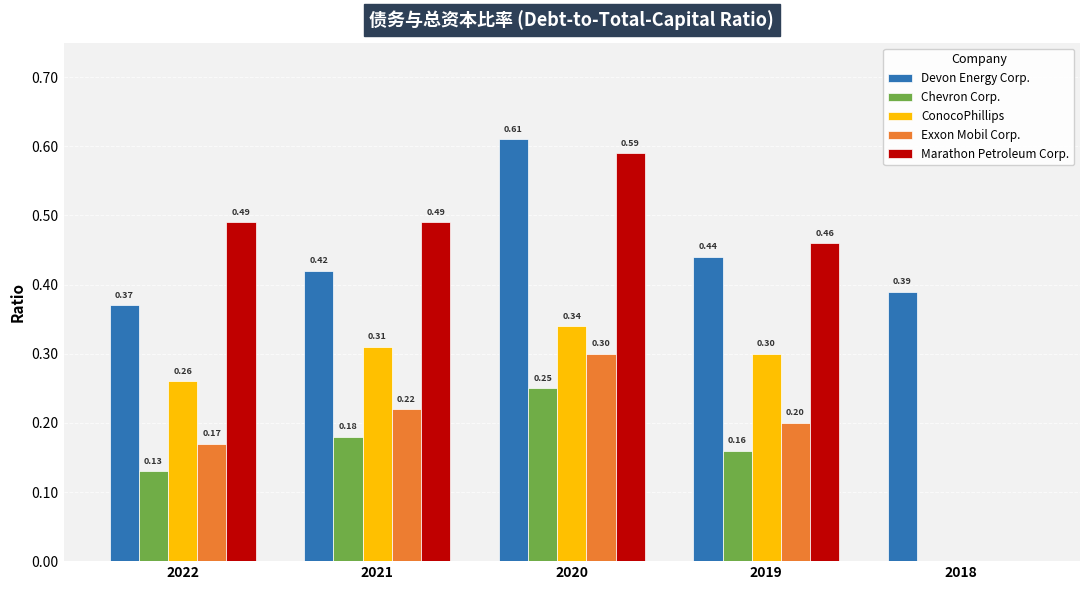

Is the value of Devon Energy Corp. at 2018 greater than the value of Exxon Mobil Corp. at 2019?

Yes